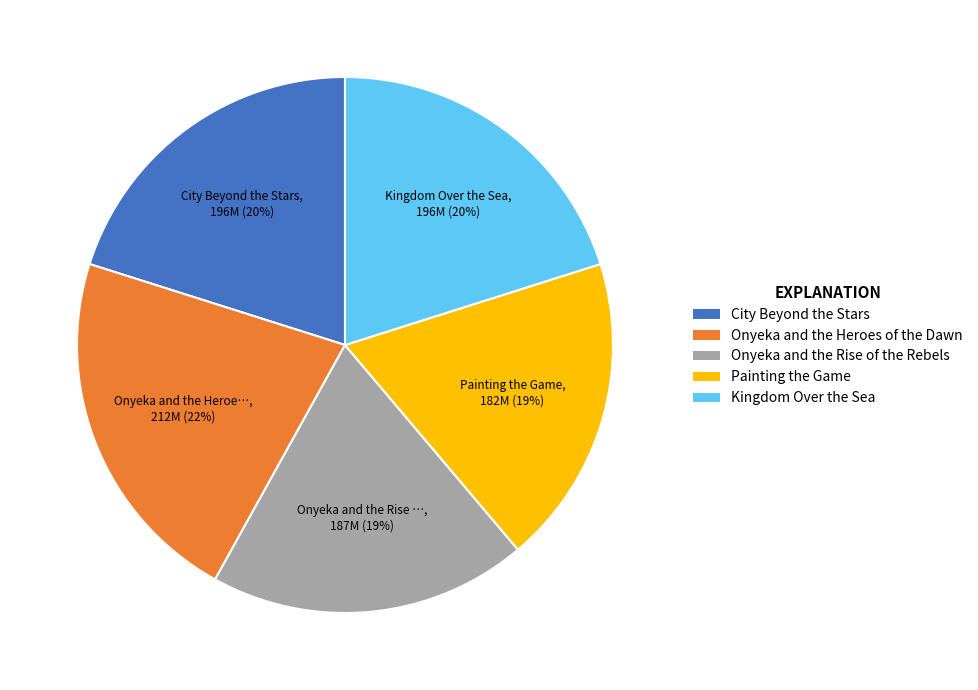

Which category has the biggest portion of the pie?

Onyeka and the Heroes of the Dawn